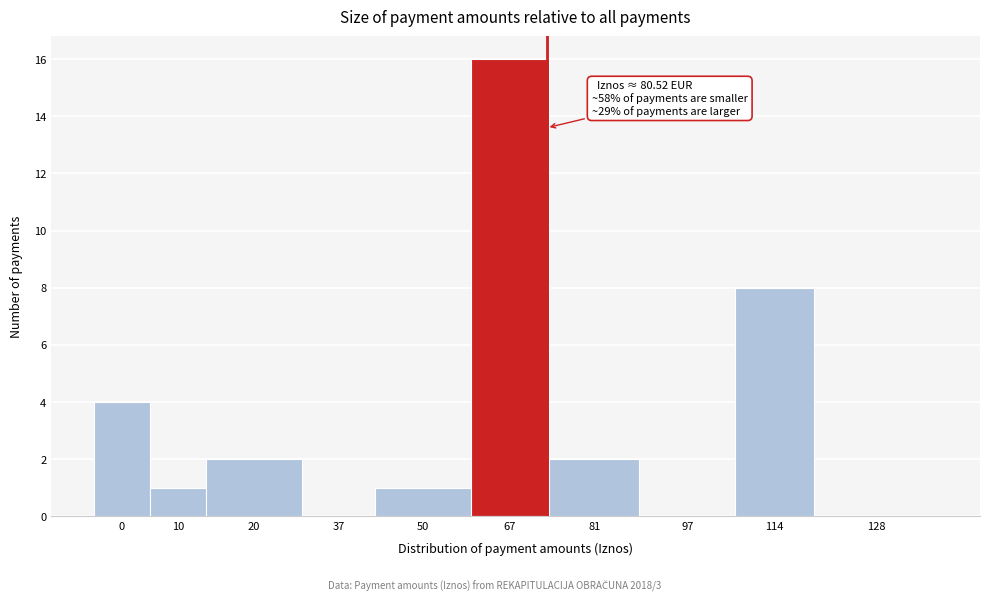

Reading left to right, transcribe all the data shown in this chart.

0=4	10=1	20=2	37=0	50=1	67=16	81=2	97=0	114=8	128=0